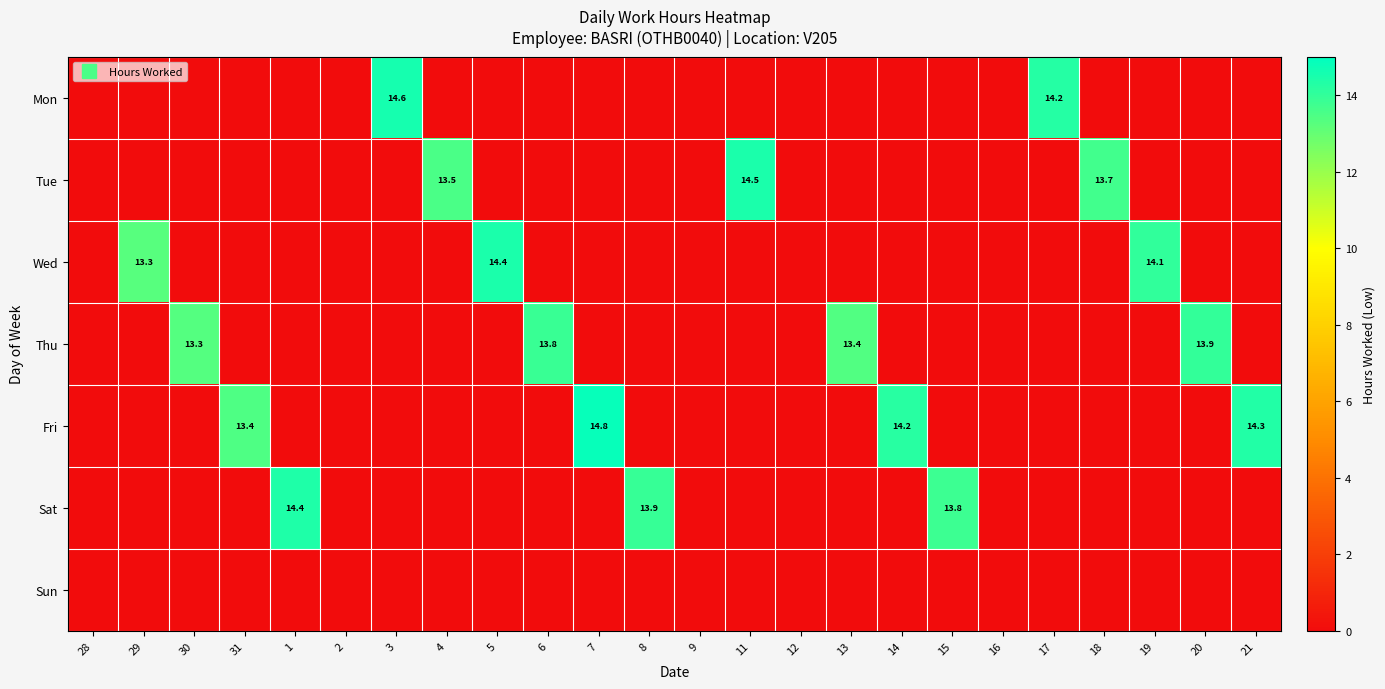

Is the value of Tue at 4 greater than the value of Sat at 12?

Yes